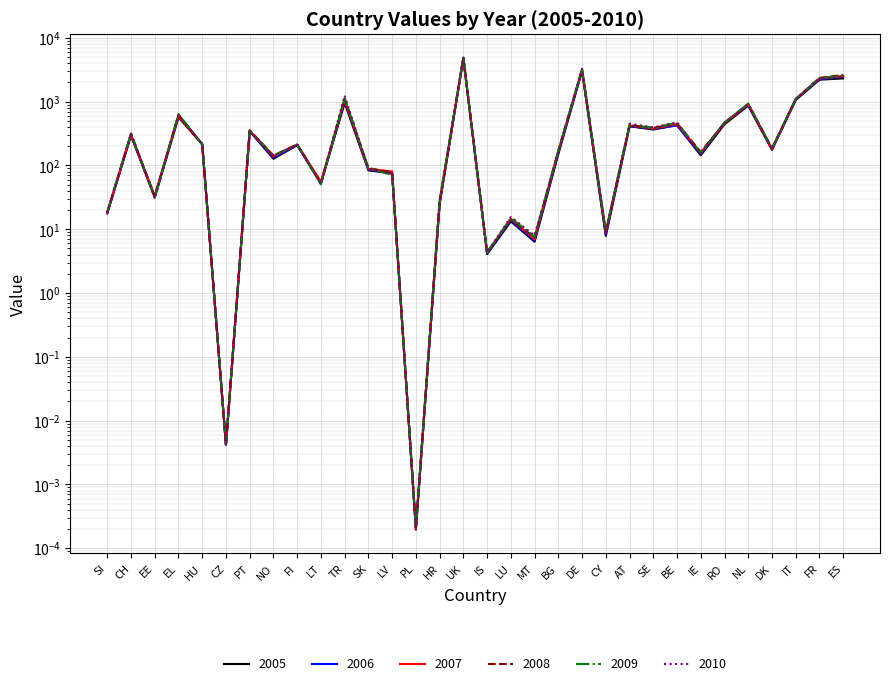

Reading right to left, what are all the values shown in this chart?

2005: ES=2315.7	FR=2211.6	IT=1059.2	DK=175.6	NL=865.9	RO=442.9	IE=144.5	BE=427.7	SE=366.2	AT=411.6	CY=7.9	DE=3044.1	BG=150.6	MT=6.4	LU=13.3	IS=4.1	UK=4722.1	HR=25.0	PL=0.0	LV=75.2	SK=83.8	TR=953.9	LT=53.5	FI=208.6	NO=127.4	PT=345.6	CZ=0.0	HU=216.7	EL=566.2	EE=31.6	CH=293.6	SI=17.8
2006: ES=2473.9	FR=2251.1	IT=1079.4	DK=180.1	NL=882.4	RO=467.8	IE=151.5	BE=425.9	SE=374.0	AT=413.7	CY=8.2	DE=3068.5	BG=159.9	MT=6.6	LU=13.8	IS=4.2	UK=4836.8	HR=25.4	PL=0.0	LV=75.1	SK=86.5	TR=1028.9	LT=52.2	FI=208.4	NO=132.4	PT=344.8	CZ=0.0	HU=216.6	EL=606.1	EE=33.0	CH=299.5	SI=17.8
2007: ES=2515.6	FR=2314.7	IT=1096.1	DK=180.6	NL=905.6	RO=462.4	IE=158.3	BE=445.7	SE=379.6	AT=425.0	CY=8.8	DE=3180.1	BG=167.5	MT=7.0	LU=14.6	IS=4.3	UK=4814.0	HR=25.6	PL=0.0	LV=80.6	SK=88.1	TR=1059.7	LT=55.8	FI=214.0	NO=138.3	PT=352.8	CZ=0.0	HU=215.3	EL=590.2	EE=33.1	CH=304.5	SI=18.0
2008: ES=2630.4	FR=2366.3	IT=1104.1	DK=186.5	NL=922.5	RO=464.2	IE=163.1	BE=456.4	SE=388.2	AT=425.8	CY=8.9	DE=3187.5	BG=171.9	MT=7.5	LU=14.2	IS=4.4	UK=4939.0	HR=28.1	PL=0.0	LV=77.8	SK=91.0	TR=1123.1	LT=51.9	FI=214.7	NO=142.9	PT=357.1	CZ=0.0	HU=213.7	EL=632.2	EE=32.9	CH=317.3	SI=18.7
2009: ES=2562.9	FR=2335.9	IT=1092.5	DK=184.4	NL=932.0	RO=468.2	IE=157.9	BE=467.6	SE=389.1	AT=433.1	CY=9.3	DE=3236.5	BG=168.7	MT=7.6	LU=15.1	IS=4.3	UK=4927.0	HR=28.6	PL=0.0	LV=71.2	SK=90.5	TR=1128.6	LT=50.5	FI=213.3	NO=143.0	PT=348.8	CZ=0.0	HU=211.5	EL=634.7	EE=31.2	CH=318.2	SI=18.6
2010: ES=2490.4	FR=2301.0	IT=1103.8	DK=181.8	NL=912.8	RO=474.8	IE=150.7	BE=473.9	SE=395.3	AT=451.7	CY=9.0	DE=3271.1	BG=162.2	MT=8.0	LU=15.6	IS=4.3	UK=4872.2	HR=25.5	PL=0.0	LV=73.9	SK=87.8	TR=1246.5	LT=51.9	FI=211.1	NO=143.0	PT=342.3	CZ=0.0	HU=215.2	EL=599.2	EE=30.5	CH=318.8	SI=18.3